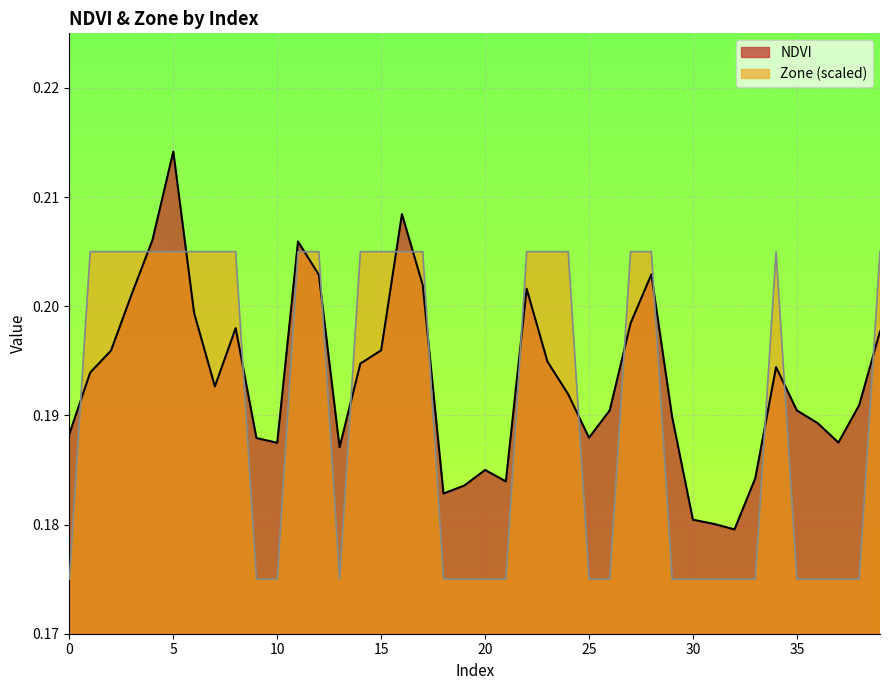

What is the minimum value for NDVI?

0.2